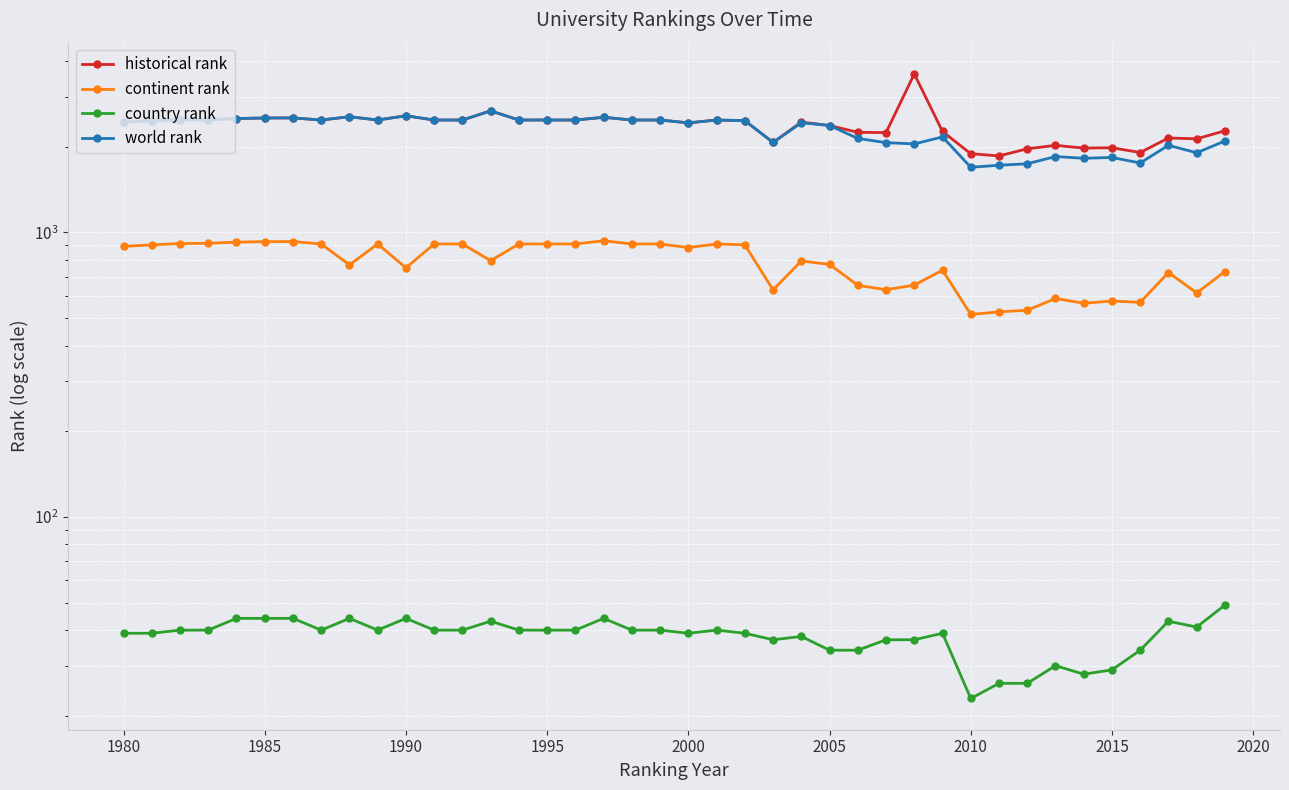

Which series ends up on top after the final intersection of world rank and historical rank?

historical rank